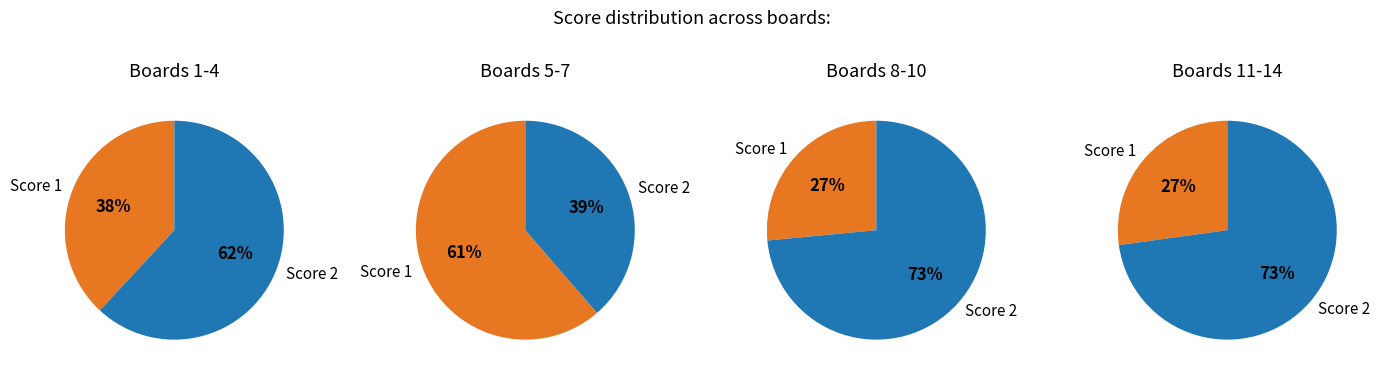

To the nearest percent, what is the difference between the 6 and 10 slice percentages?

3%